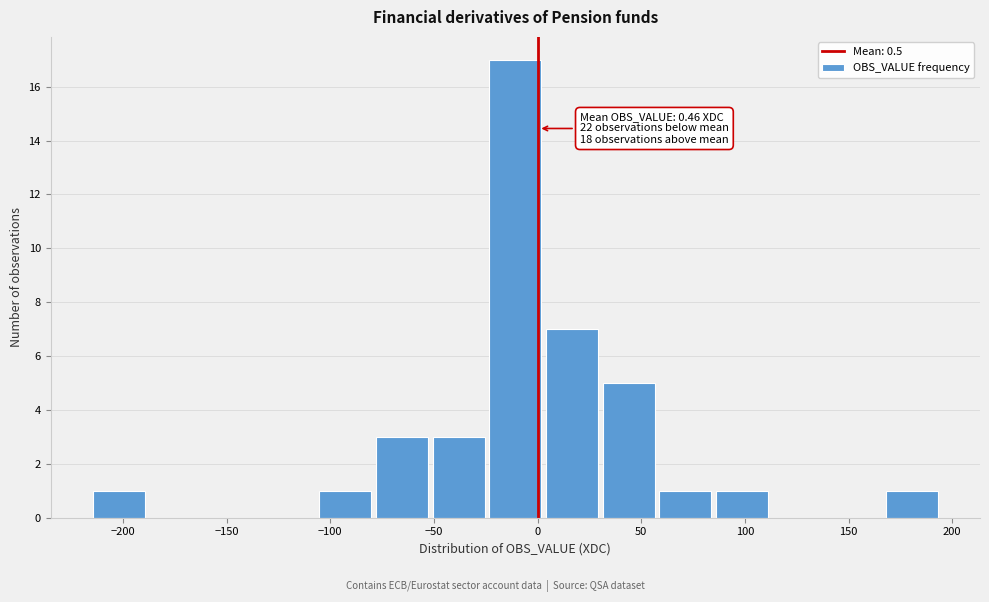

Which range on the x-axis has the tallest bar?

-25 to 5